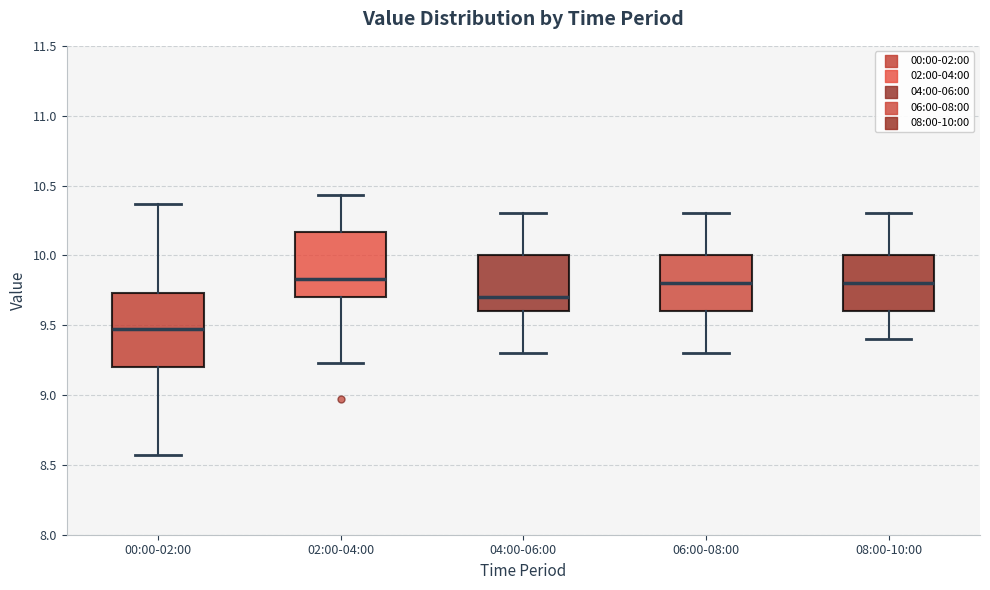

Where is the upper edge of the box for 00:00-02:00 on the y-axis? The values are not printed on the chart, so give them approximately, as read against the axis.

9.75